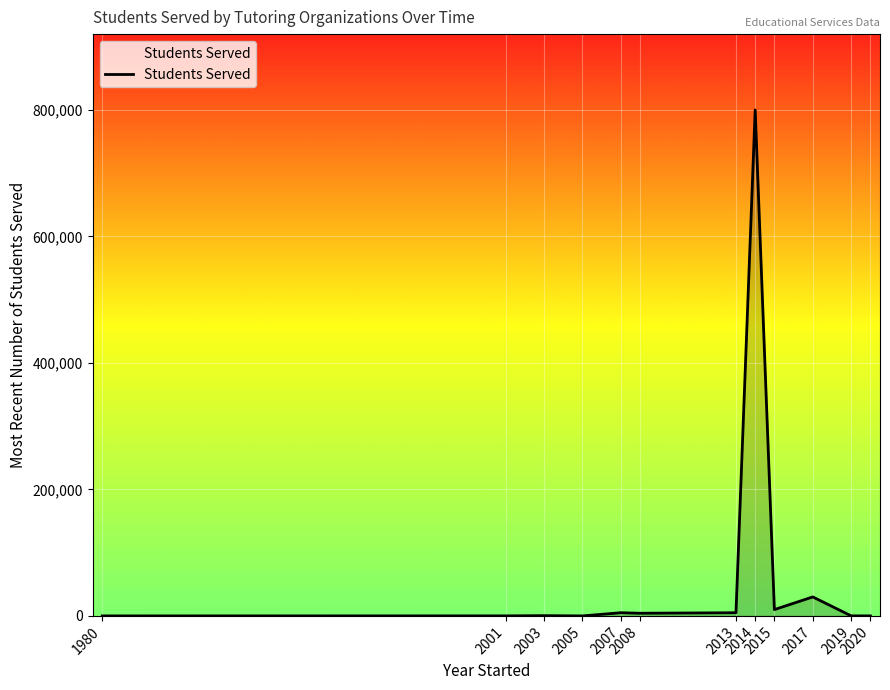

At which label does the data first exceed 4200?

2007